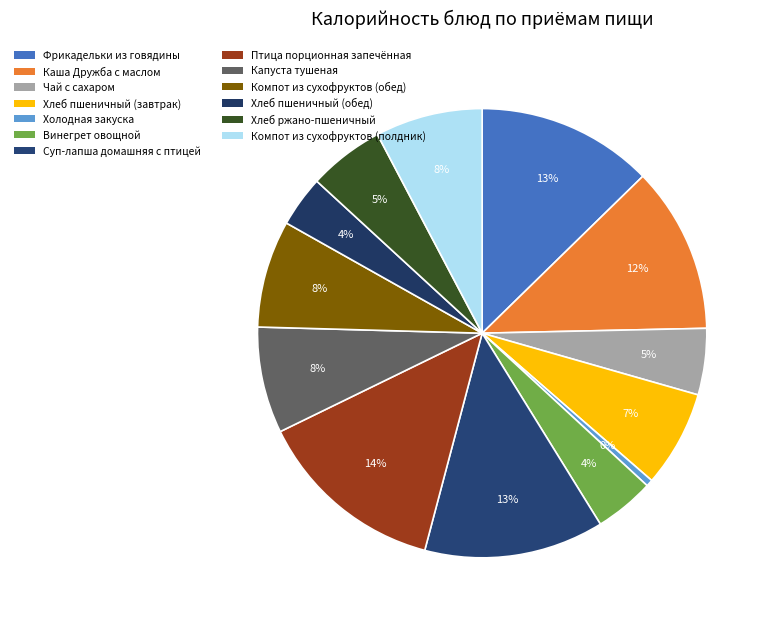

Which slice is the smallest?

Холодная закуска